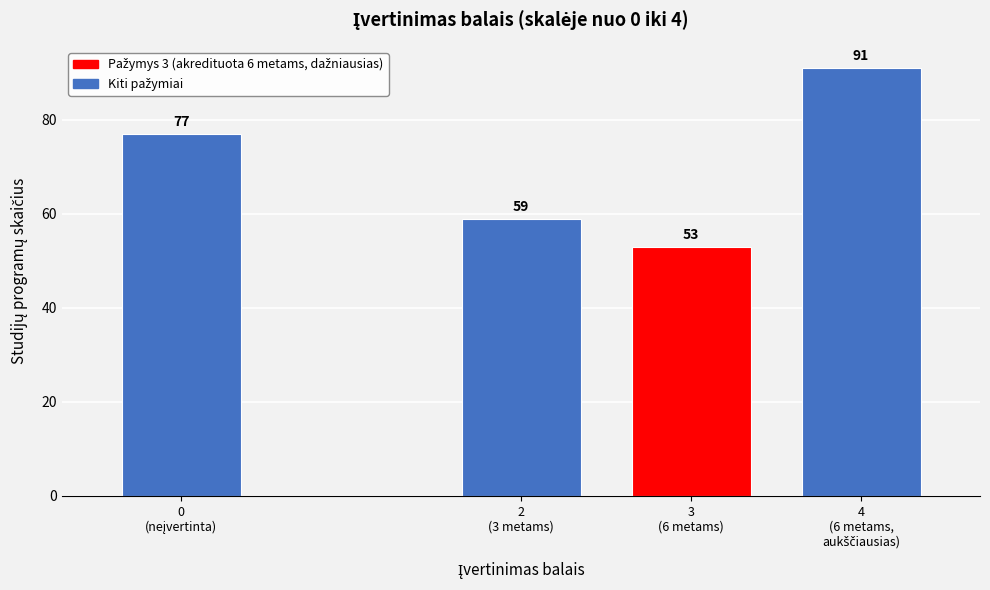

Reading left to right, what are all the values shown in this chart?

77	59	53	91